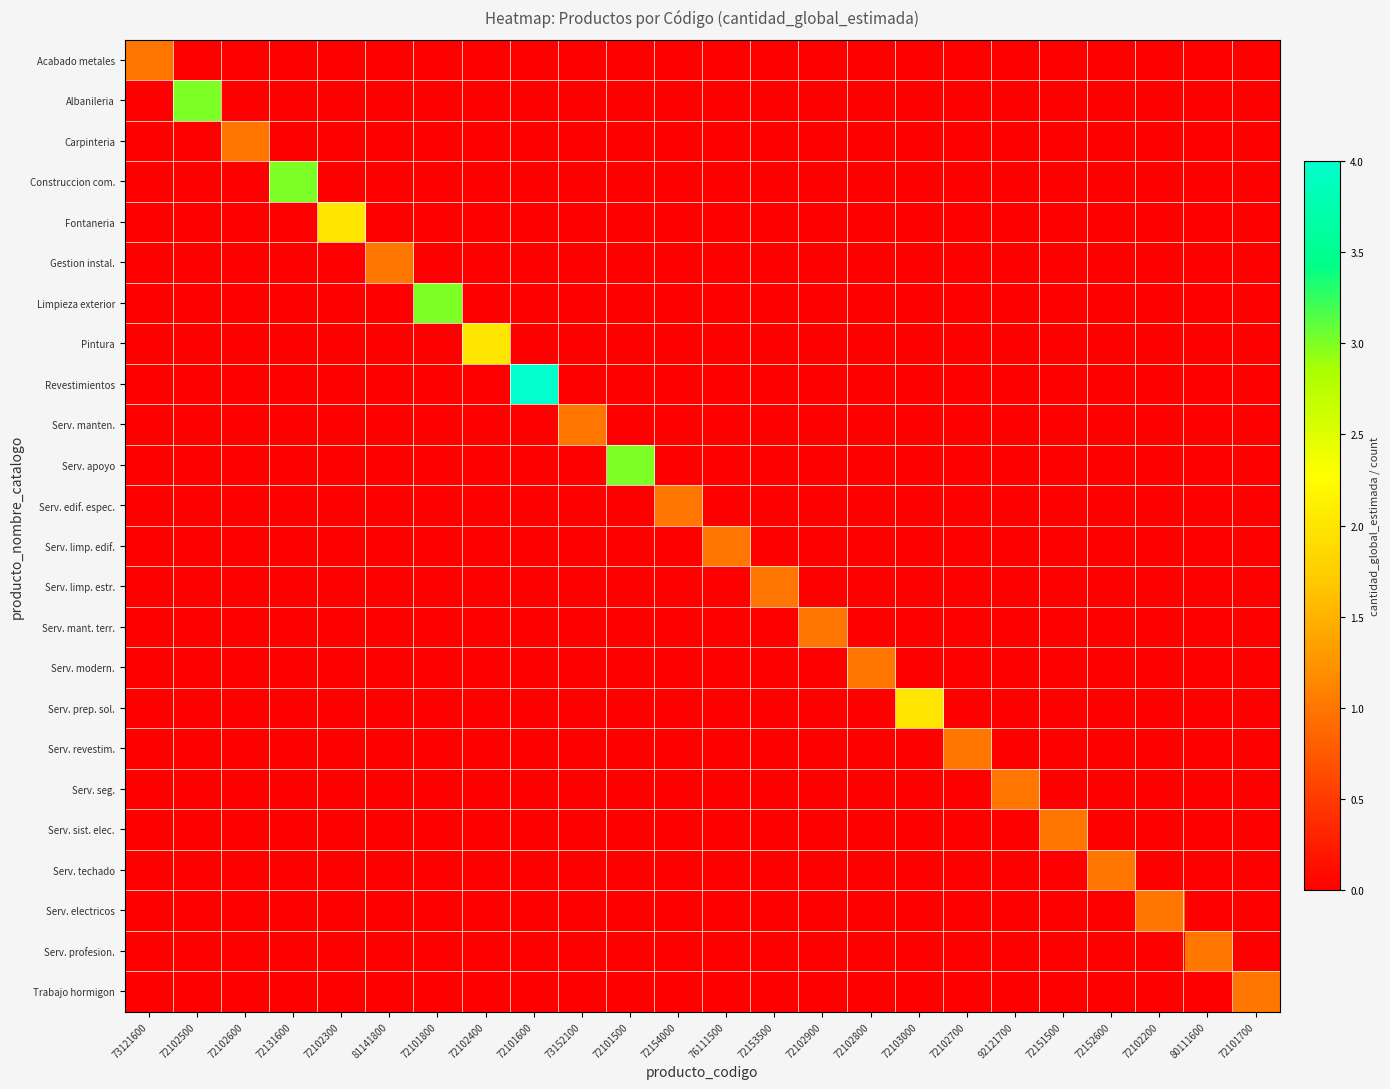

Which series has the largest range (max minus min)?

Revestimientos